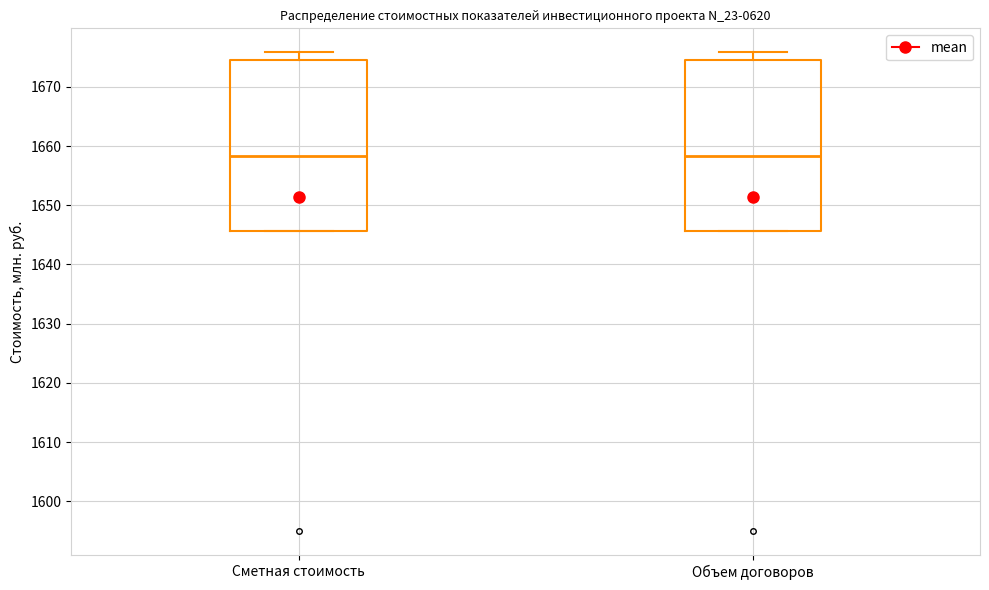

Where is the lower edge of the box for Объем договоров on the y-axis? The values are not printed on the chart, so give them approximately, as read against the axis.

1646